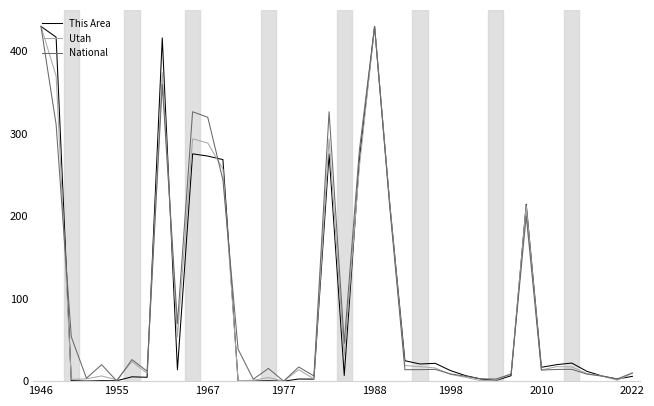

Does the chart display data point markers on the line(s)?

No